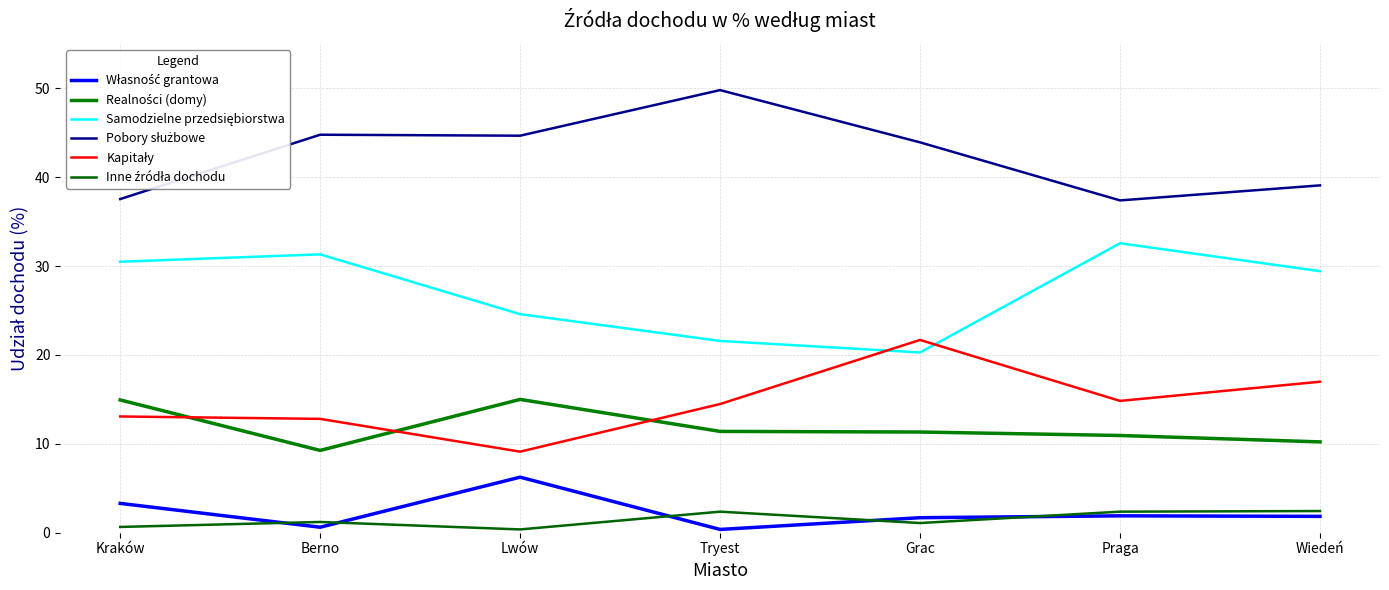

What is the average value of the Pobory służbowe series?

42.5